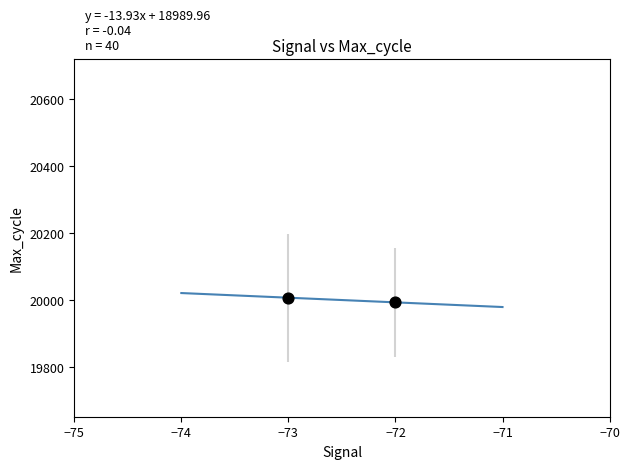

What is the range of Y values (max minus min)?

13.9